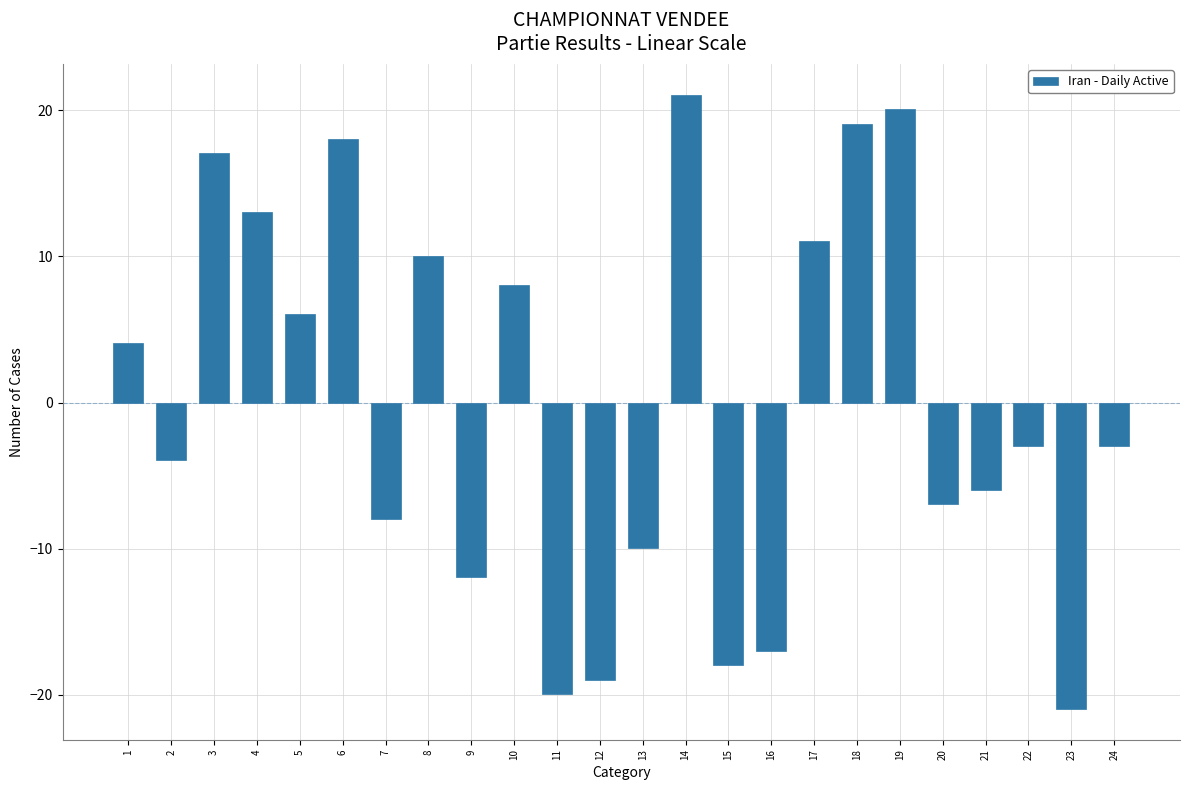

How many bars are there in total?

24